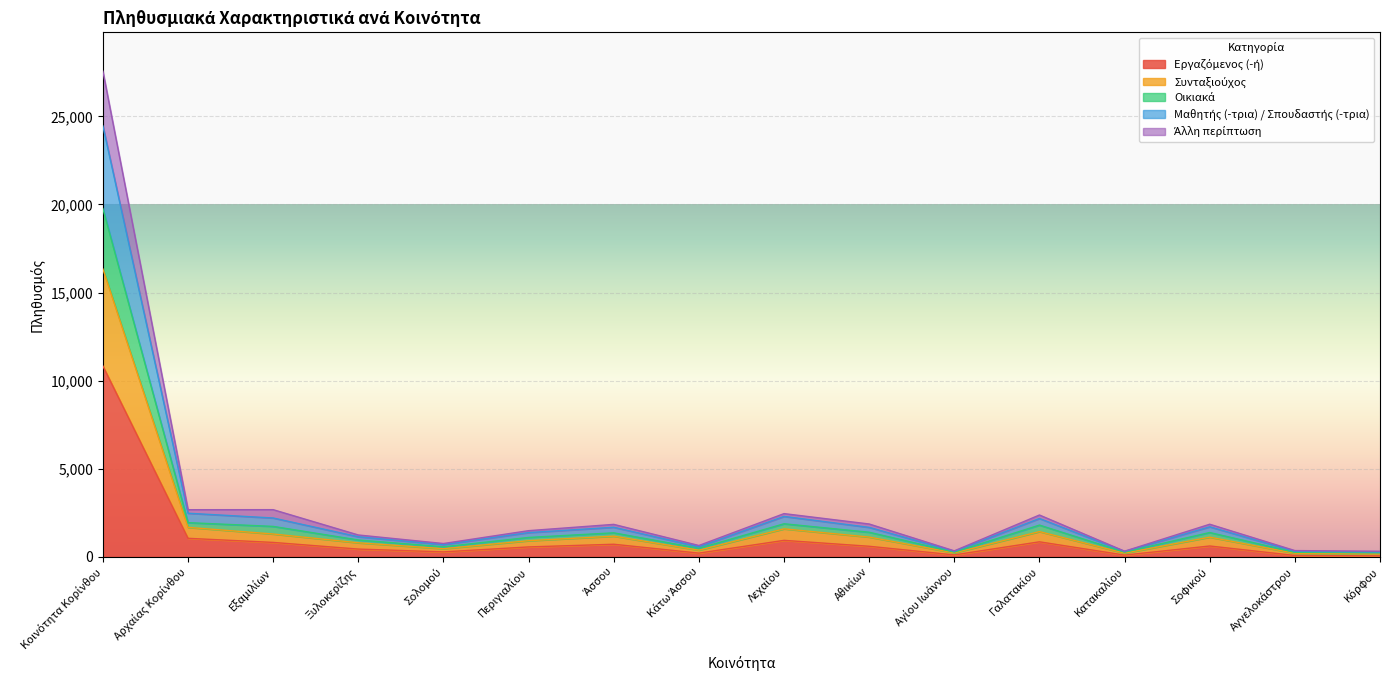

At how many categories does at least one series exceed 13281?

1